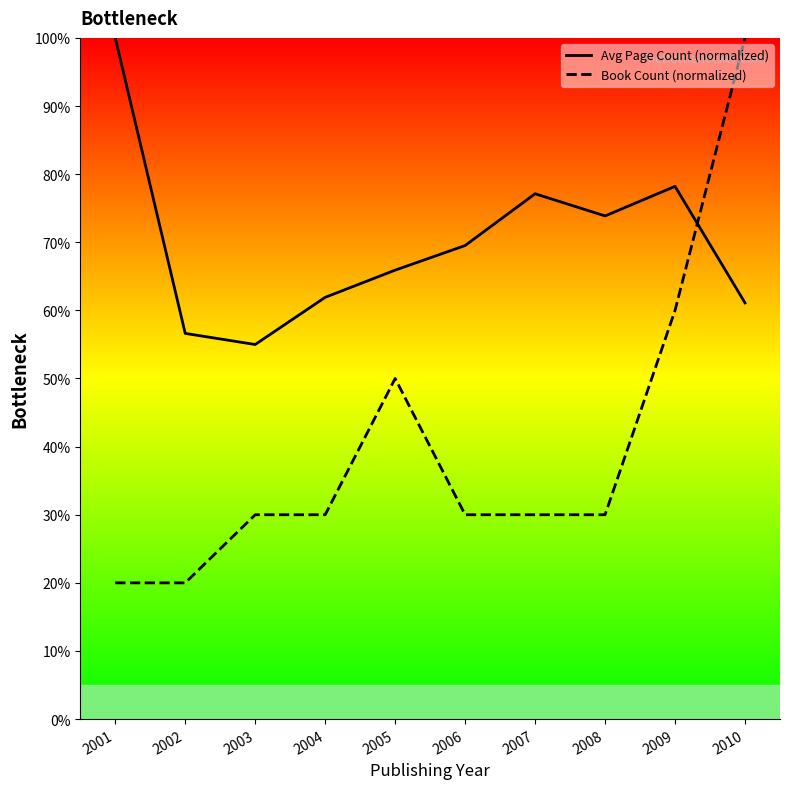

At 2006, list the series in order from smallest to largest.

Book Count (normalized), Avg Page Count (normalized)